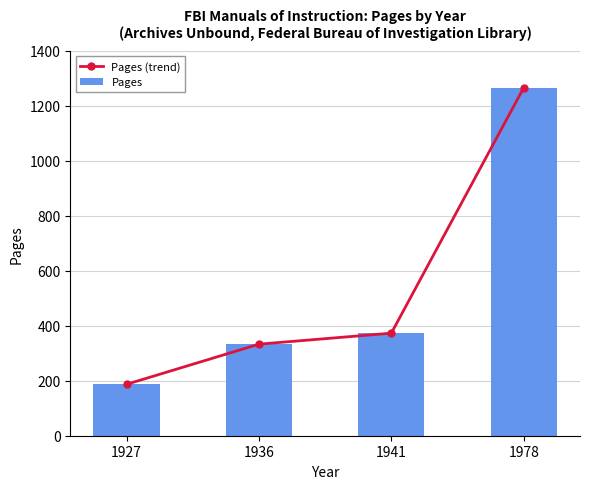

What is the difference between the maximum and minimum values in the Pages (trend) series?

1079